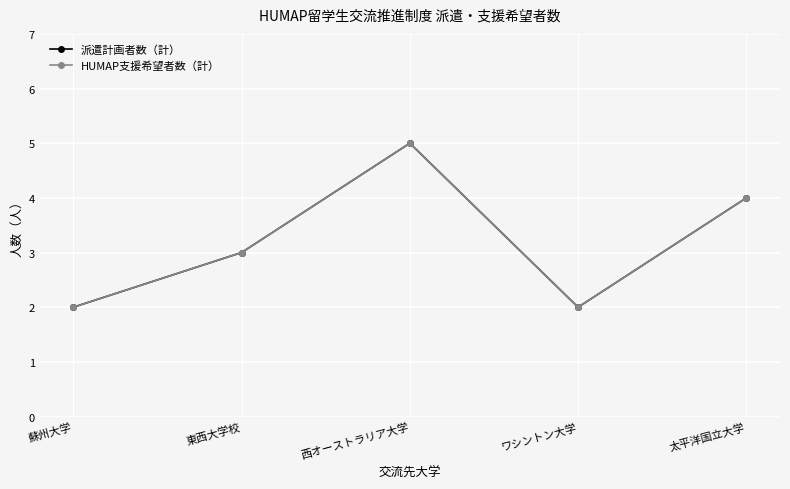

Is this an area chart (filled region under the line)?

No